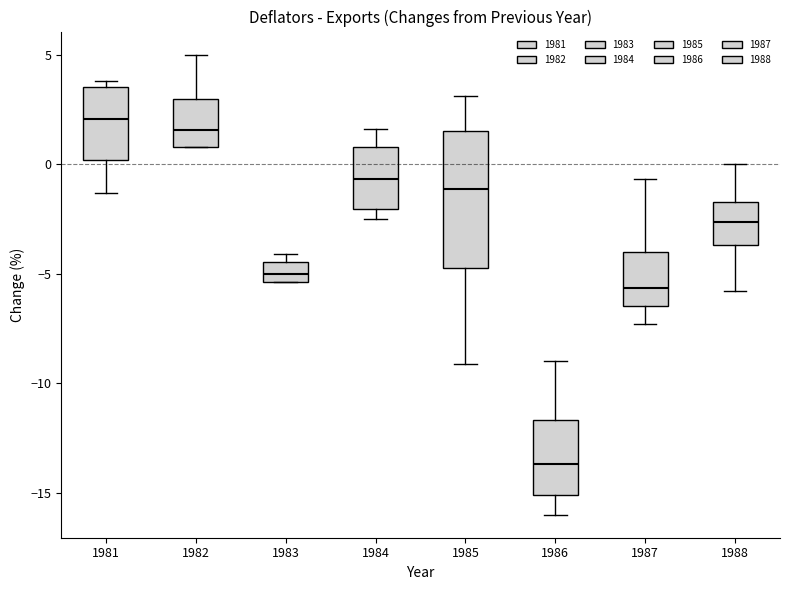

Comparing the boxes themselves (not the whiskers), which one is the tallest?

1985